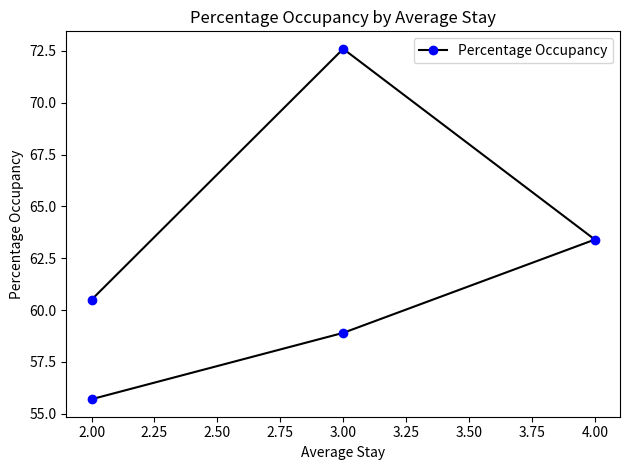

How many data points are less than 60?

2